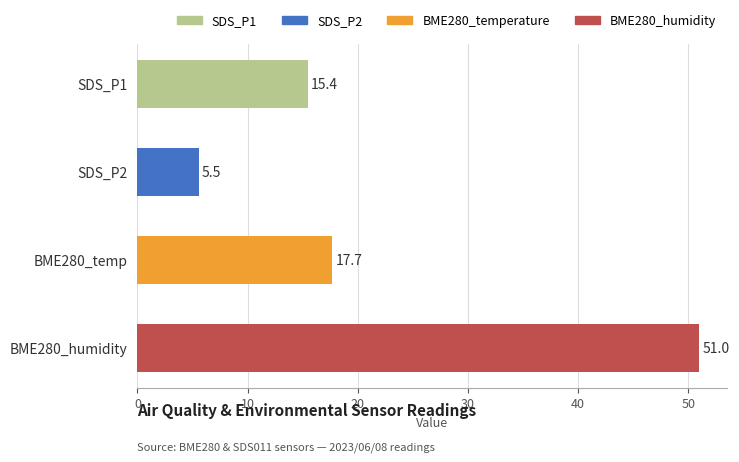

What is the sum of the values at BME280_temp and SDS_P1?

33.1